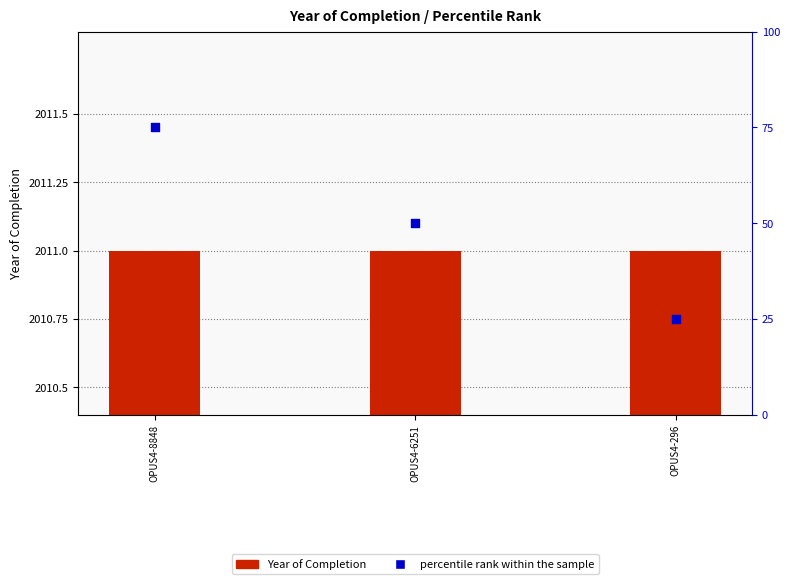

At how many categories does at least one series exceed 163?

3